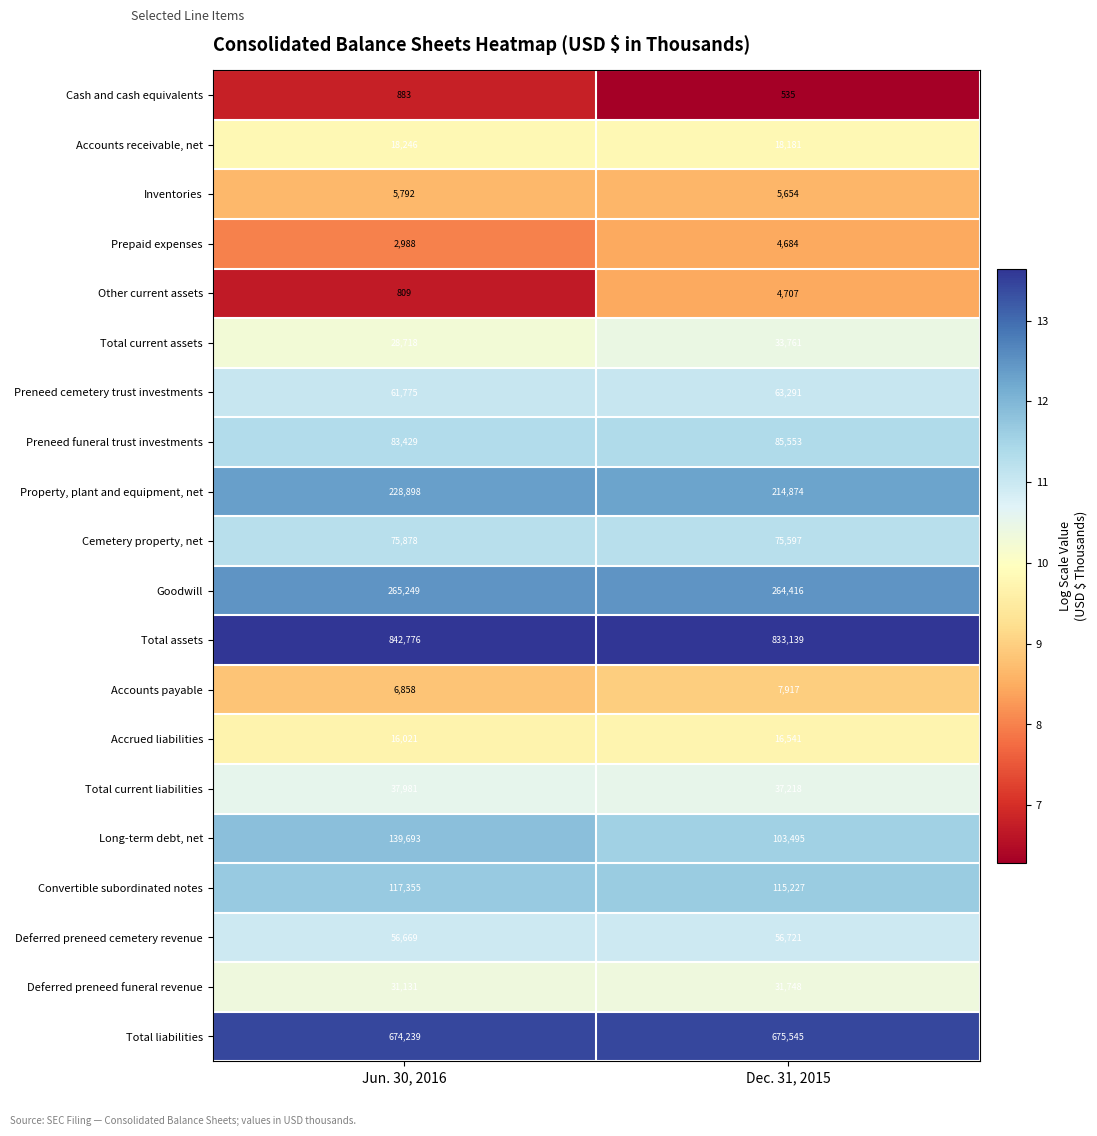

What is the sum of all Cemetery property, net values?

151475